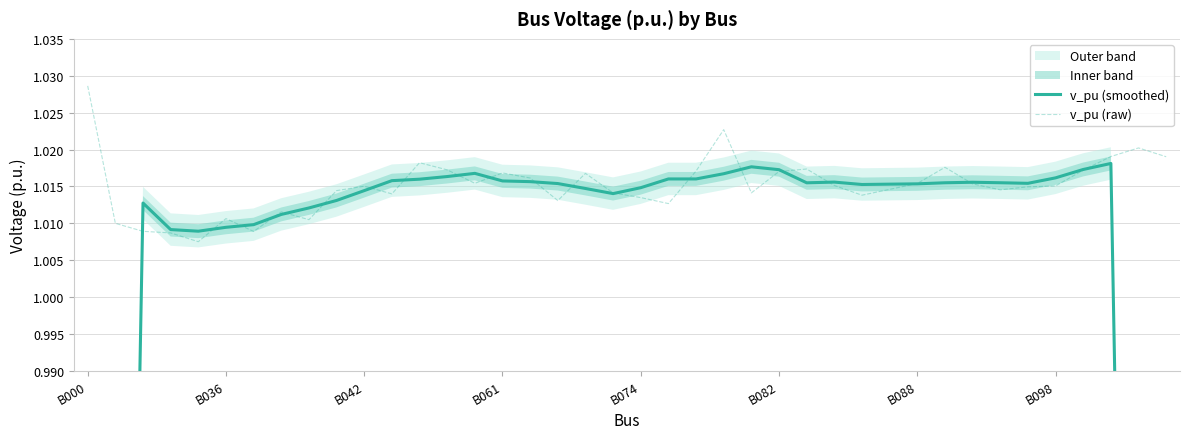

At which category does the chart reach its minimum across all series?

B000